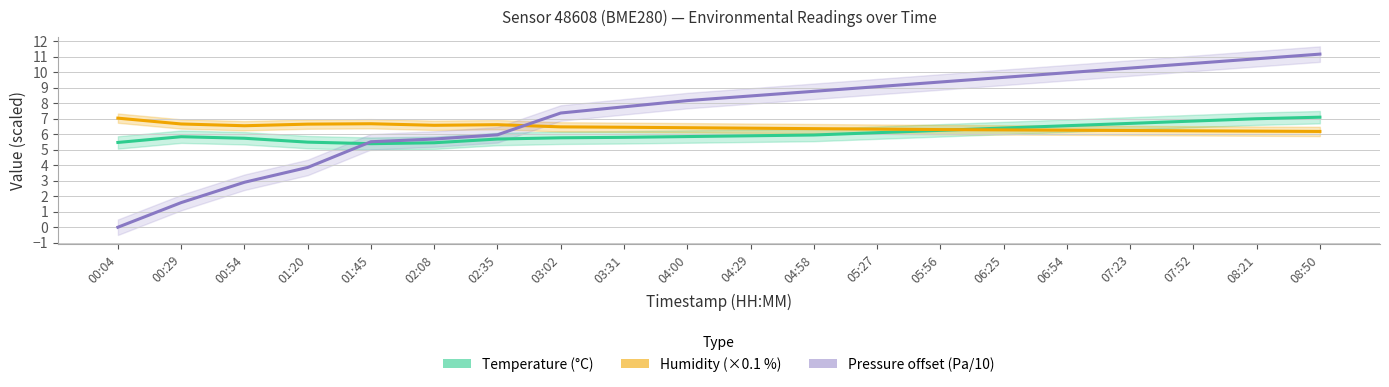

What is the maximum value for Humidity (×0.1 %)?

7.0